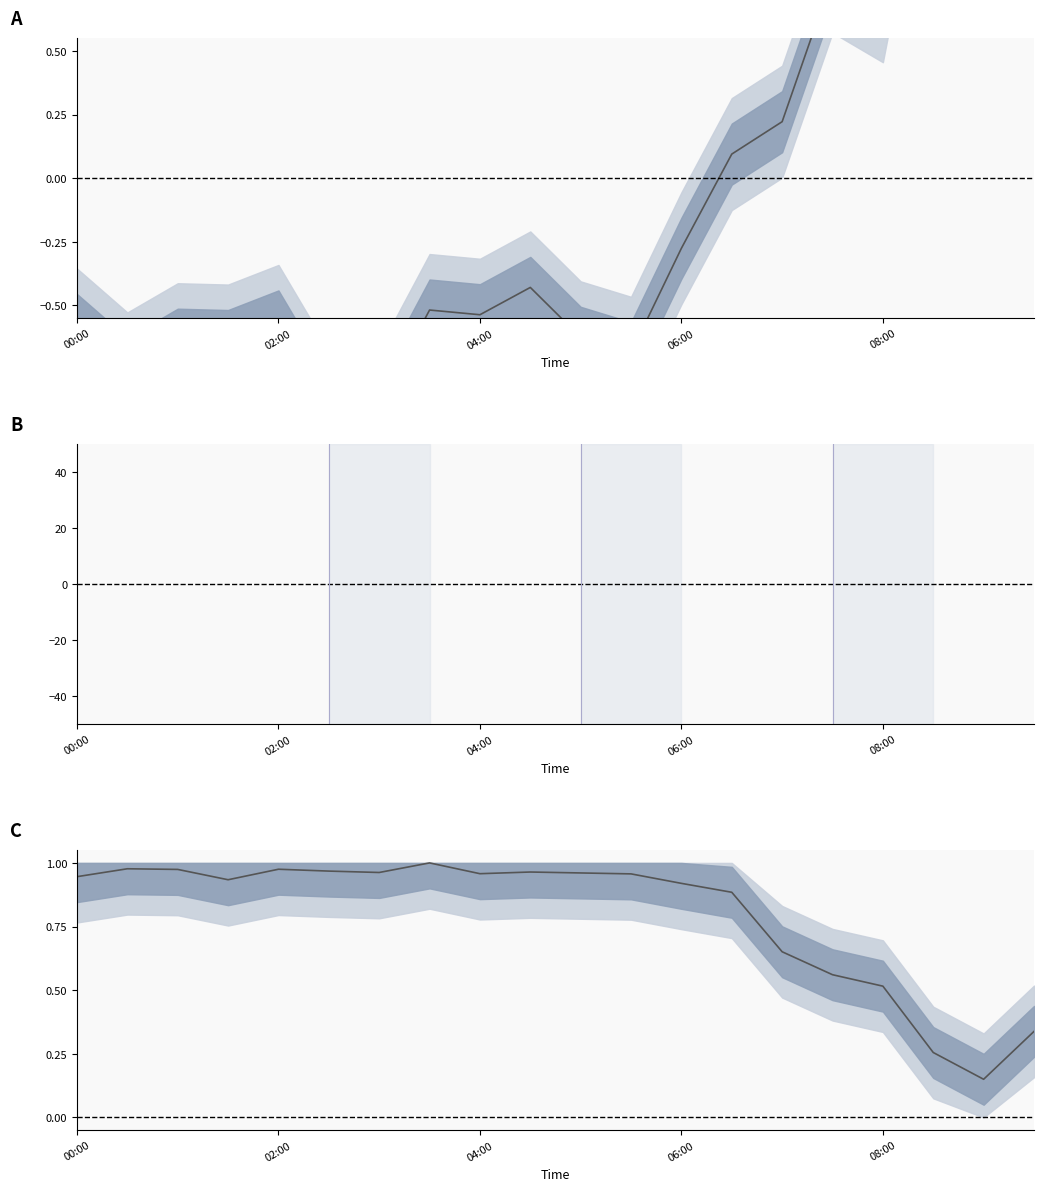

In Temp, how many points are higher than both neighbors (excluding endpoints)?

4